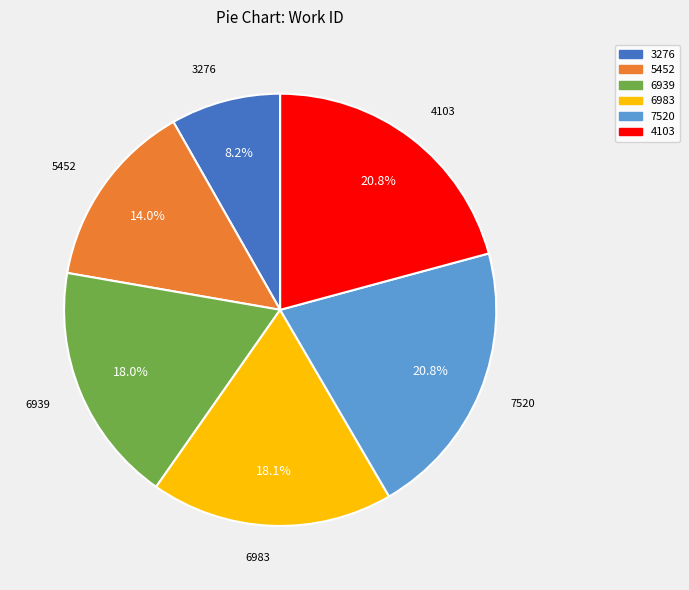

How many segments does this pie chart have?

6